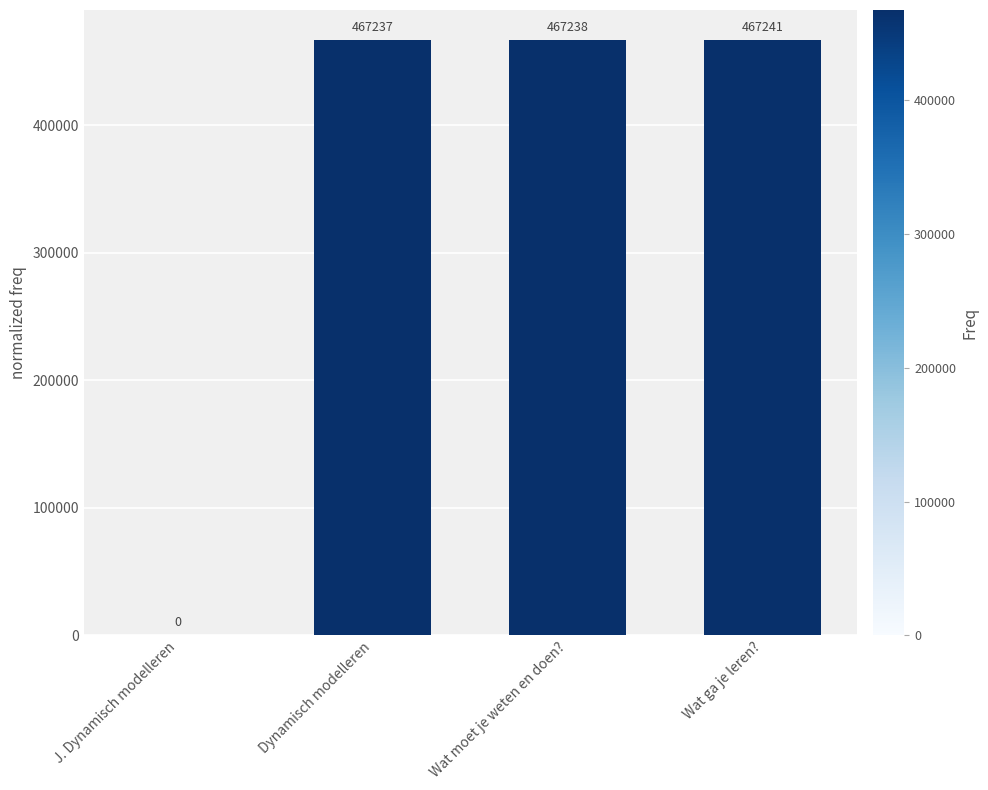

Which has a higher value, Wat ga je leren? or Dynamisch modelleren?

Wat ga je leren?